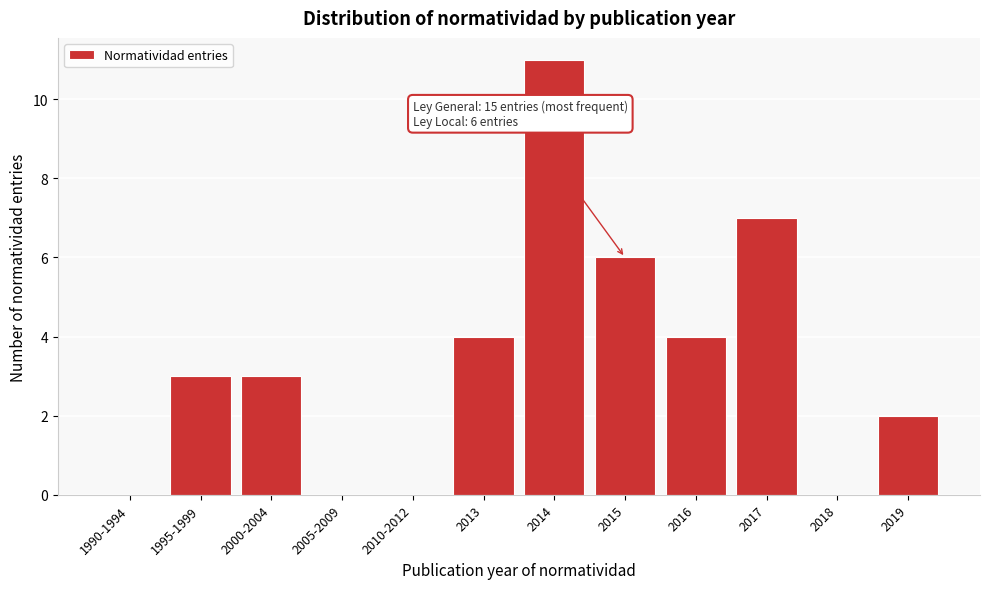

Reading left to right, what are all the values shown in this chart?

1990-1994=0	1995-1999=3	2000-2004=3	2005-2009=0	2010-2012=0	2013=4	2014=11	2015=6	2016=4	2017=7	2018=0	2019=2